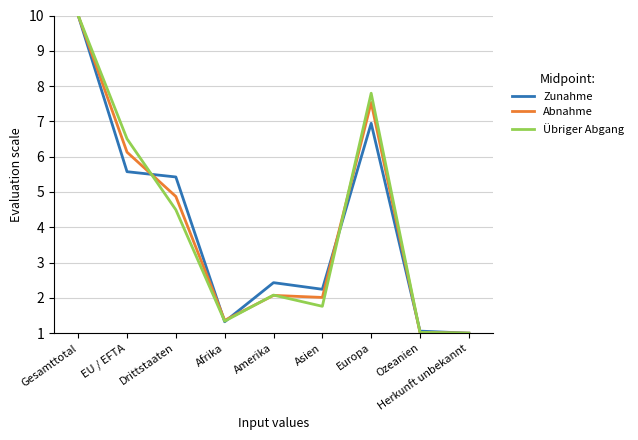

How many values in the Übriger Abgang series are below 2?

4